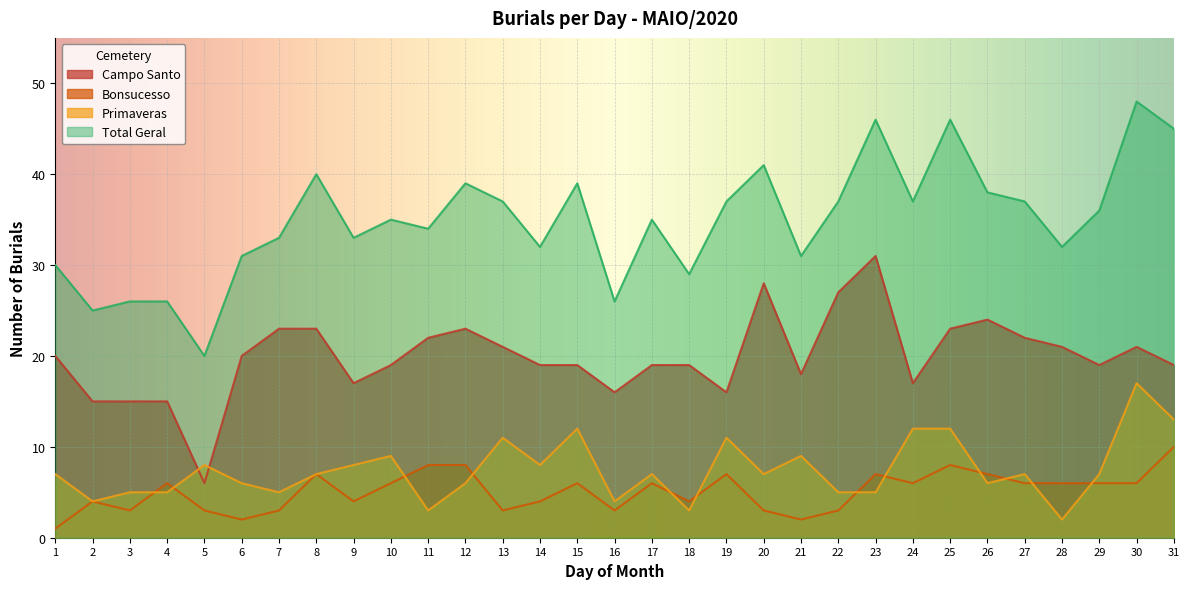

True or false: Campo Santo and Total Geral cross at least once.

False